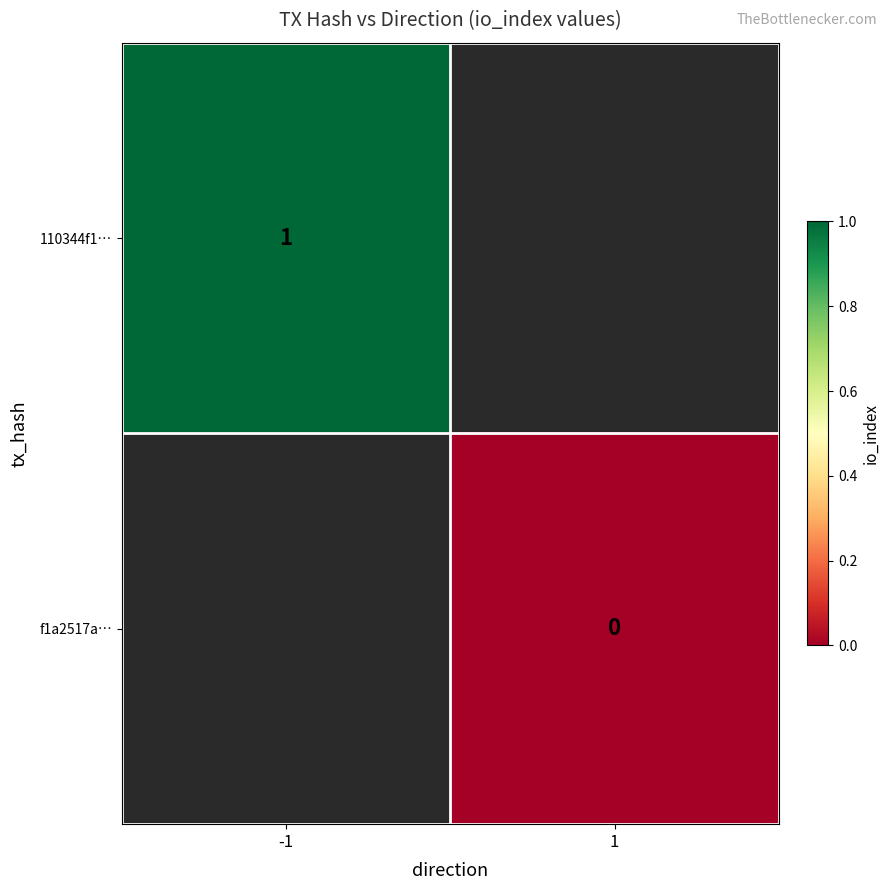

The 110344f1… series shows 0 at -1. True or false?

False